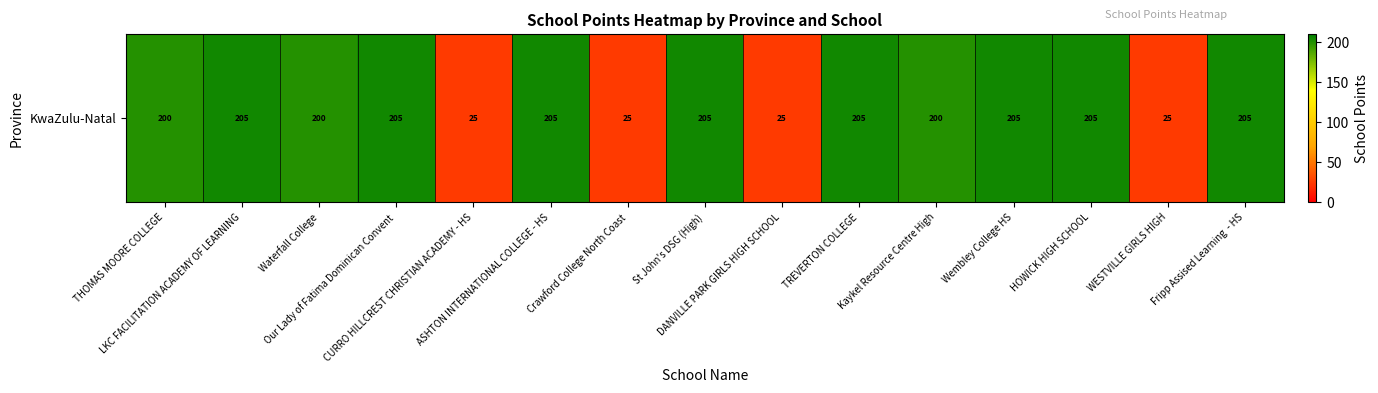

Reading left to right, extract all data points from this chart.

THOMAS MOORE COLLEGE=200	LKC FACILITATION ACADEMY OF LEARNING=205	Waterfall College=200	Our Lady of Fatima Dominican Convent=205	CURRO HILLCREST CHRISTIAN ACADEMY - HS=25	ASHTON INTERNATIONAL COLLEGE - HS=205	Crawford College North Coast=25	St John's DSG (High)=205	DANVILLE PARK GIRLS HIGH SCHOOL=25	TREVERTON COLLEGE=205	Kaykel Resource Centre High=200	Wembley College HS=205	HOWICK HIGH SCHOOL=205	WESTVILLE GIRLS HIGH=25	Fripp Assised Learning  - HS=205